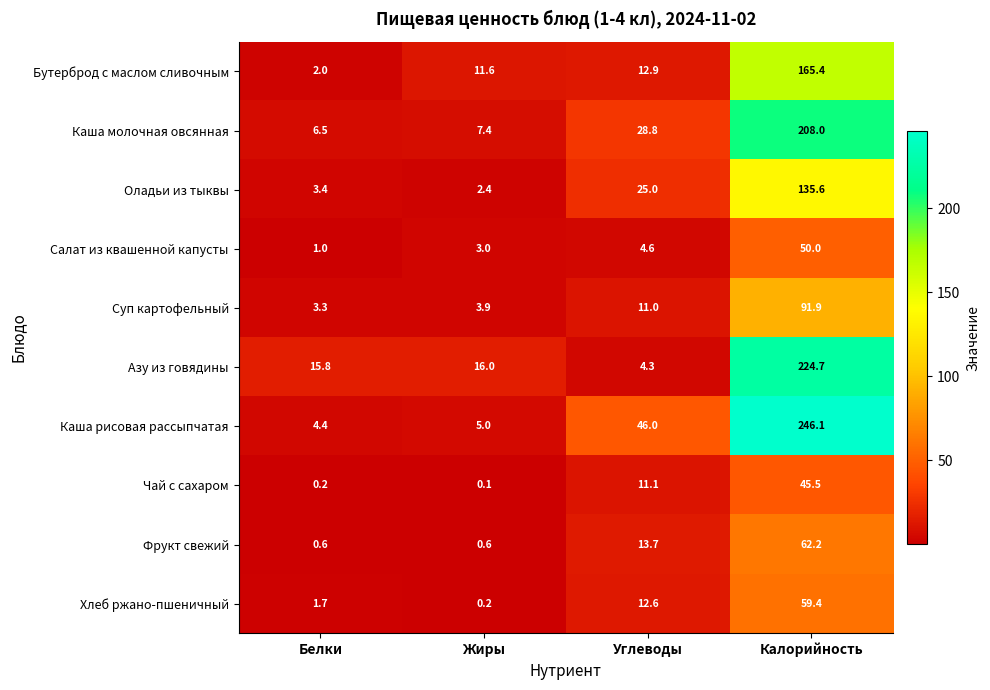

How many series are shown in this chart?

10